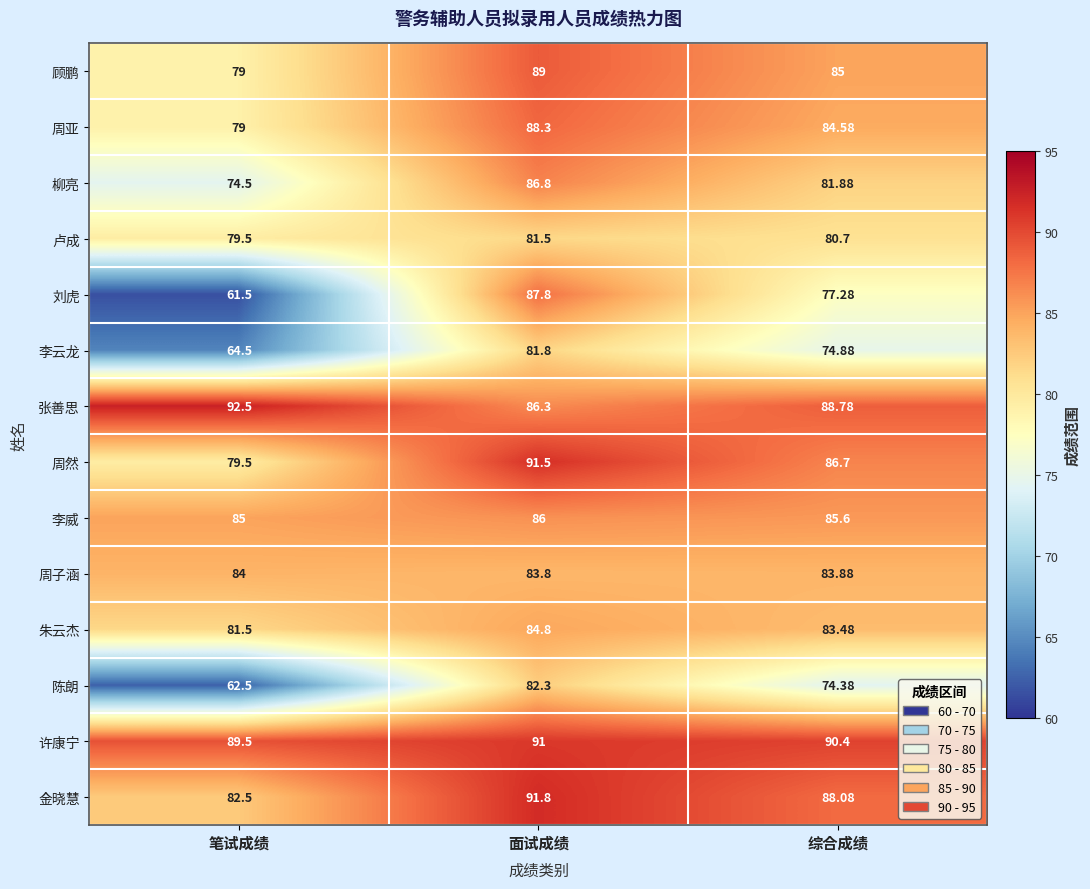

At which category does the chart reach its peak across all series?

笔试成绩